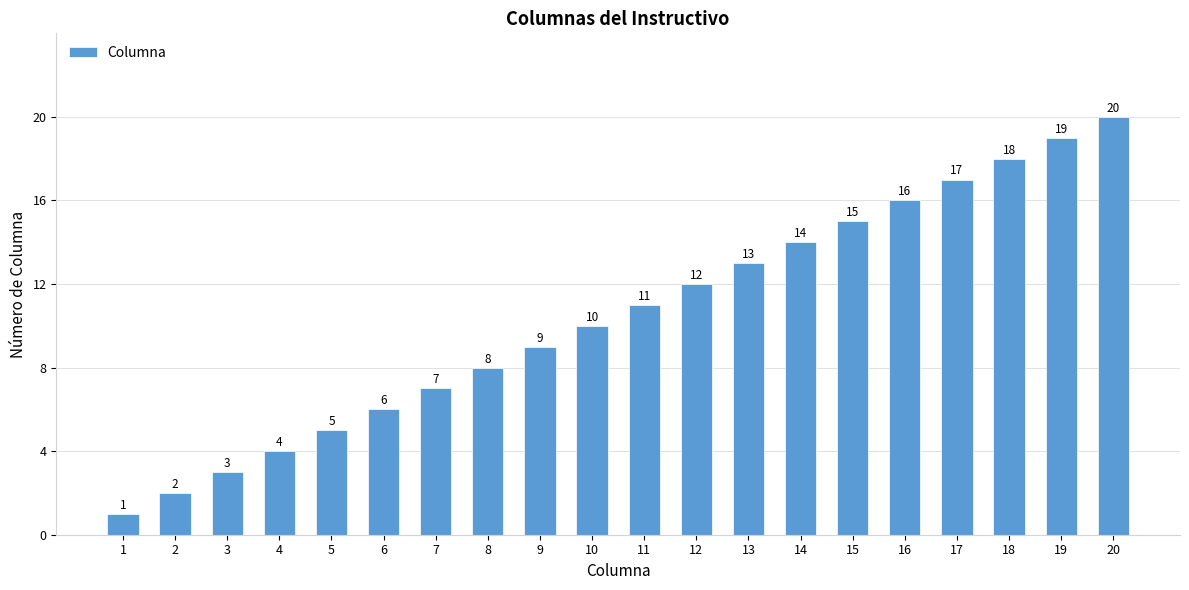

What is the sum of all values?

210